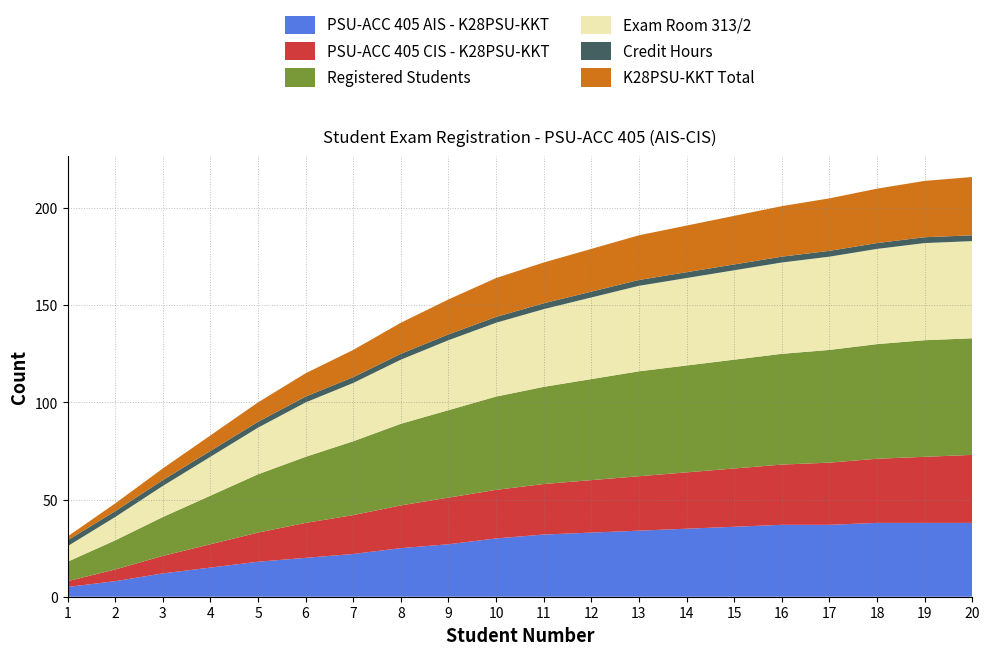

Reading left to right, extract all data points from this chart.

PSU-ACC 405 AIS - K28PSU-KKT: 1=5	2=8	3=12	4=15	5=18	6=20	7=22	8=25	9=27	10=30	11=32	12=33	13=34	14=35	15=36	16=37	17=37	18=38	19=38	20=38
PSU-ACC 405 CIS - K28PSU-KKT: 1=3	2=6	3=9	4=12	5=15	6=18	7=20	8=22	9=24	10=25	11=26	12=27	13=28	14=29	15=30	16=31	17=32	18=33	19=34	20=35
Registered Students: 1=10	2=15	3=20	4=25	5=30	6=34	7=38	8=42	9=45	10=48	11=50	12=52	13=54	14=55	15=56	16=57	17=58	18=59	19=60	20=60
Exam Room 313/2: 1=8	2=12	3=16	4=20	5=24	6=28	7=30	8=33	9=36	10=38	11=40	12=42	13=44	14=45	15=46	16=47	17=48	18=49	19=50	20=50
Credit Hours: 1=3	2=3	3=3	4=3	5=3	6=3	7=3	8=3	9=3	10=3	11=3	12=3	13=3	14=3	15=3	16=3	17=3	18=3	19=3	20=3
K28PSU-KKT Total: 1=2	2=4	3=6	4=8	5=10	6=12	7=14	8=16	9=18	10=20	11=21	12=22	13=23	14=24	15=25	16=26	17=27	18=28	19=29	20=30